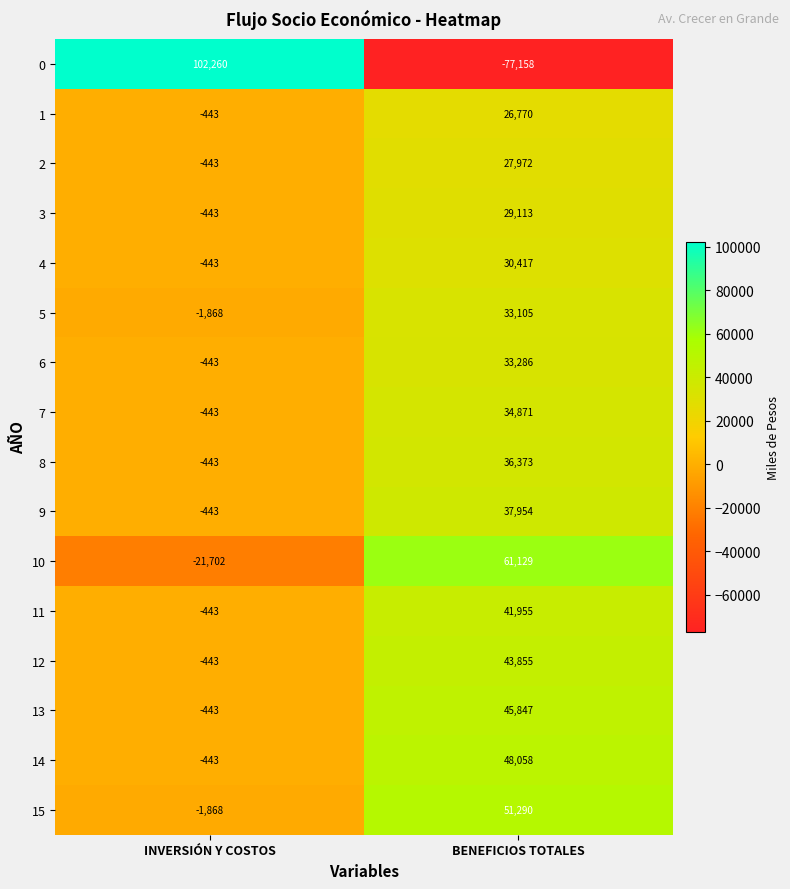

How many negative values does the 3 series have?

1